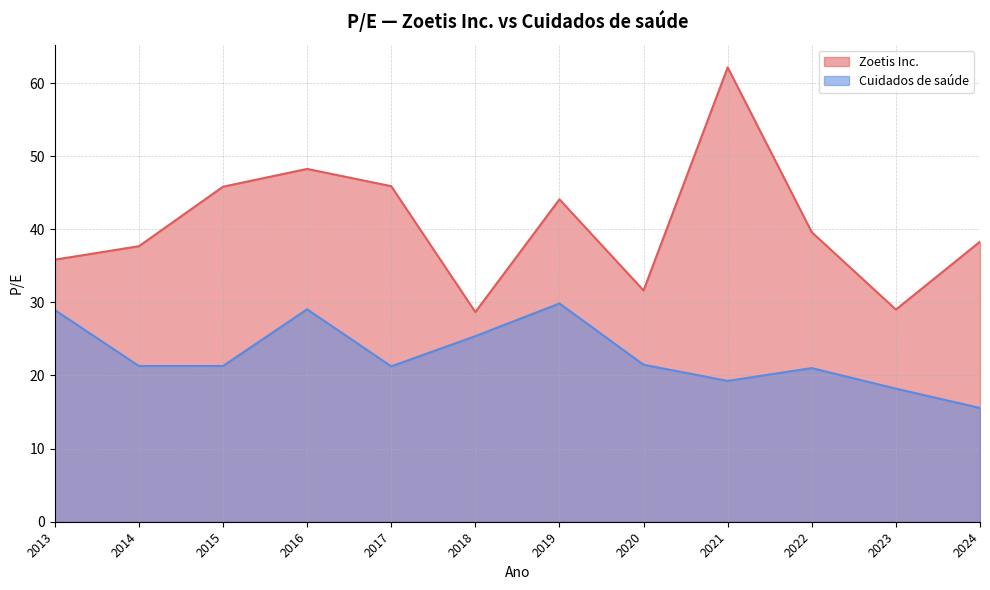

In Zoetis Inc., how many points are lower than both neighbors (excluding endpoints)?

3